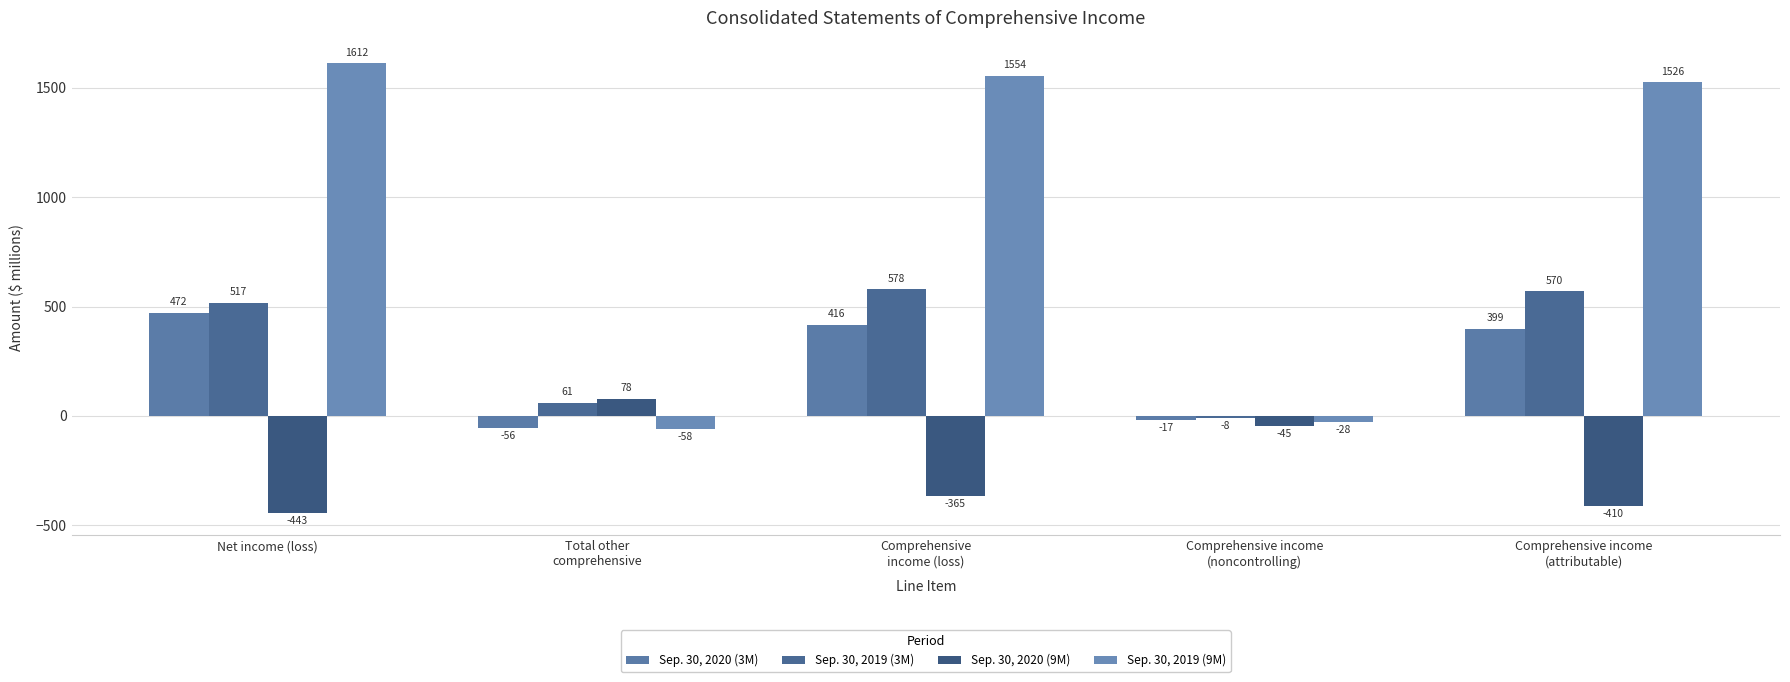

Which series has the largest total across all categories?

Sep. 30, 2019 (9M)